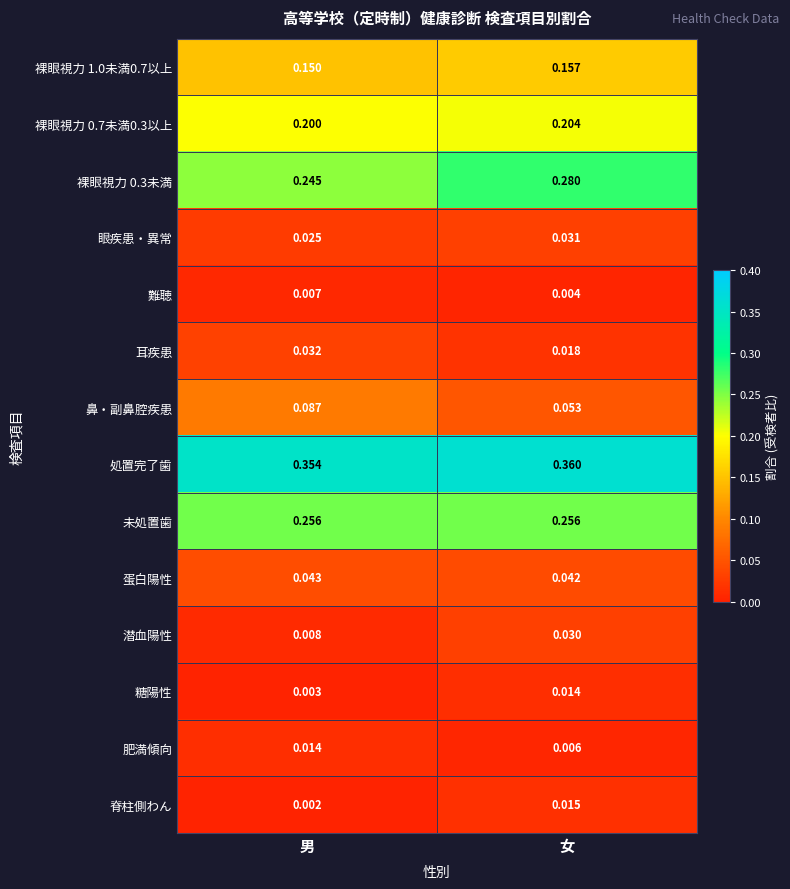

How many distinct data groups are displayed?

14